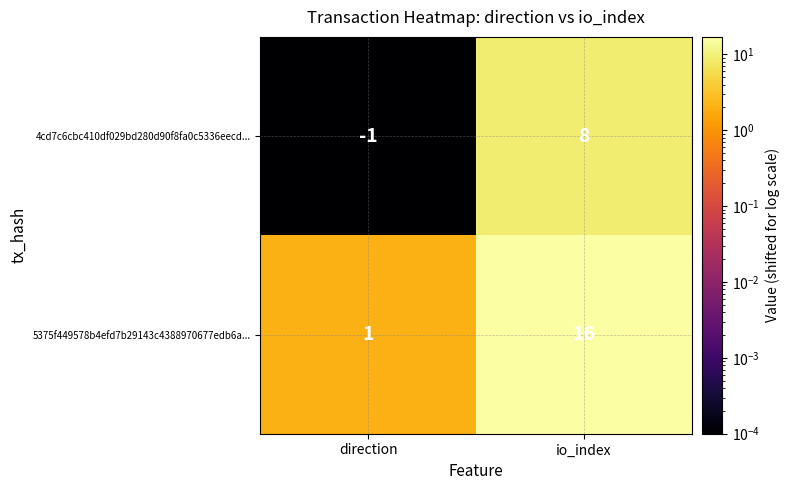

Which series has the largest total across all categories?

5375f449578b4efd7b29143c4388970677edb6a...